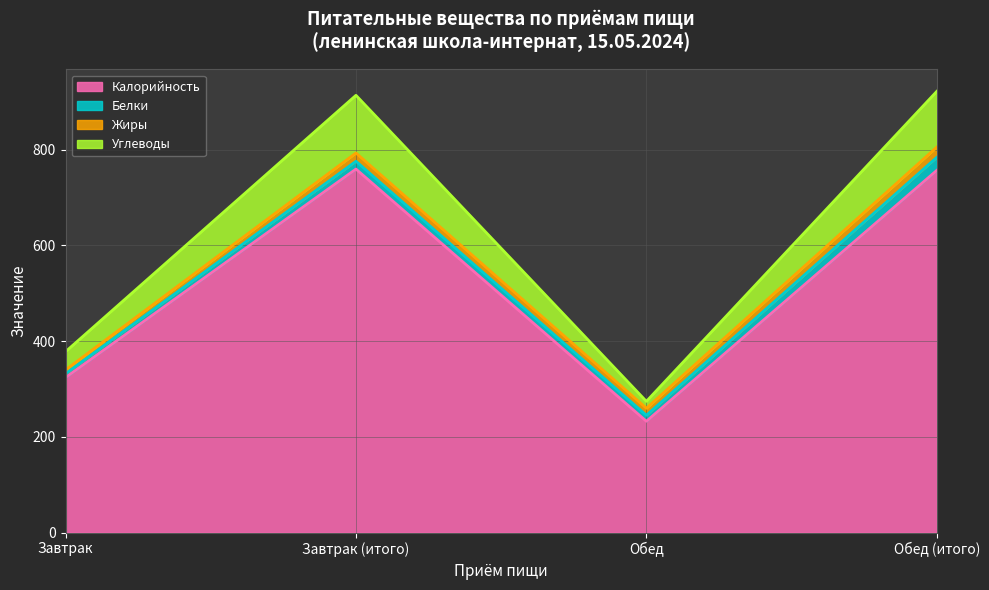

True or false: Калорийность has a value of 324.0 at Завтрак.

True